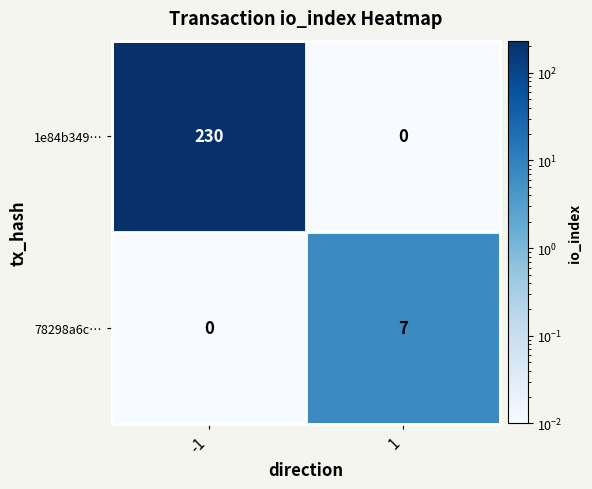

Reading left to right, transcribe all the data shown in this chart.

1e84b349…: 230	0
78298a6c…: 0	7